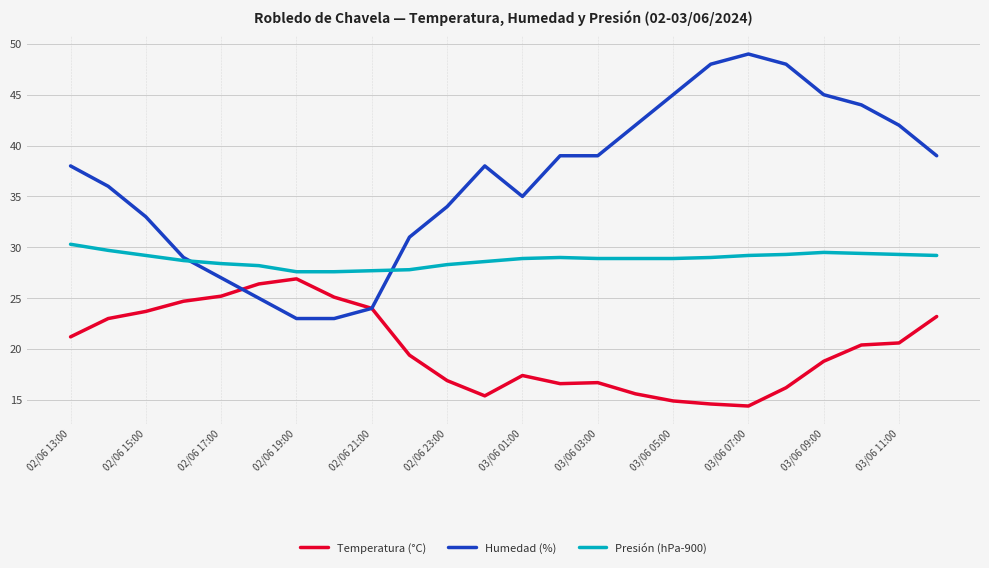

Which series has the widest spread of values?

Humedad (%)